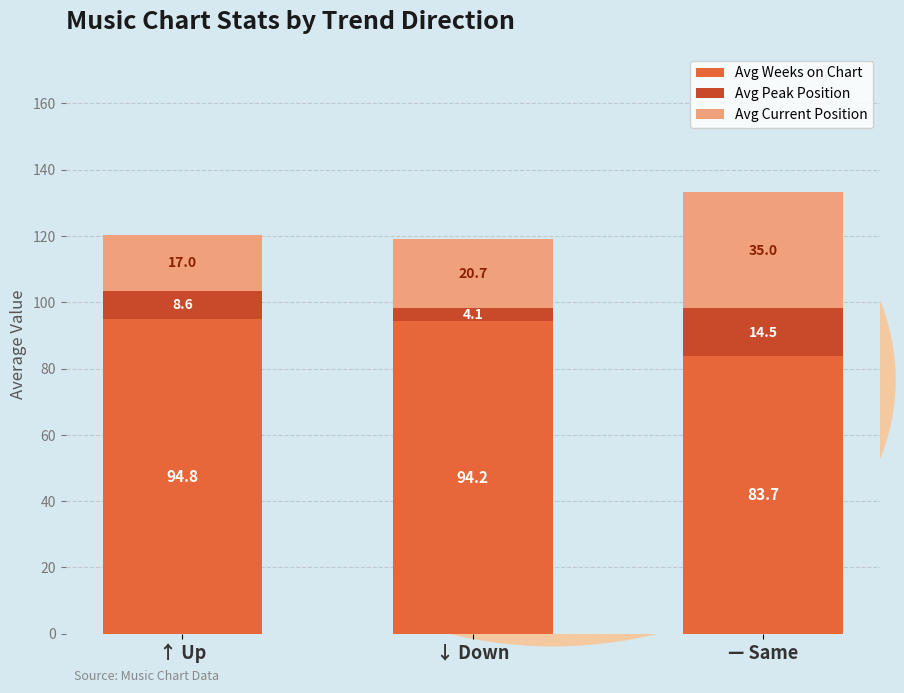

What is the highest value of the Avg Weeks on Chart series?

94.8